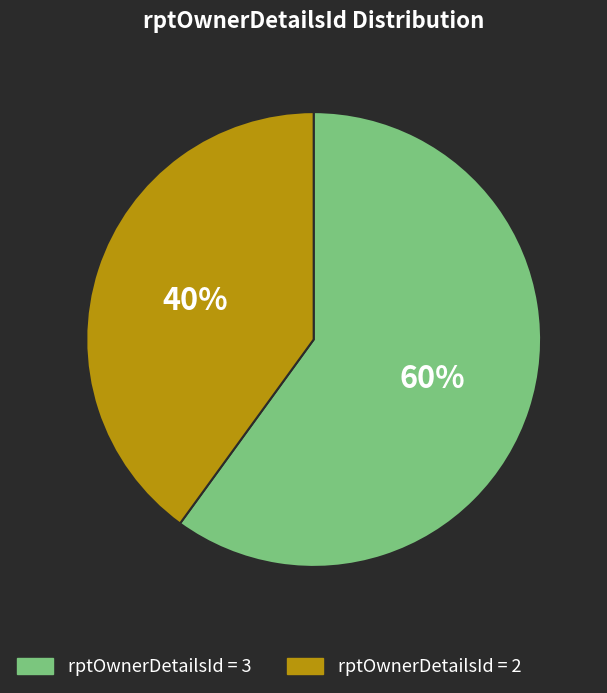

Does any single category account for the majority?

Yes